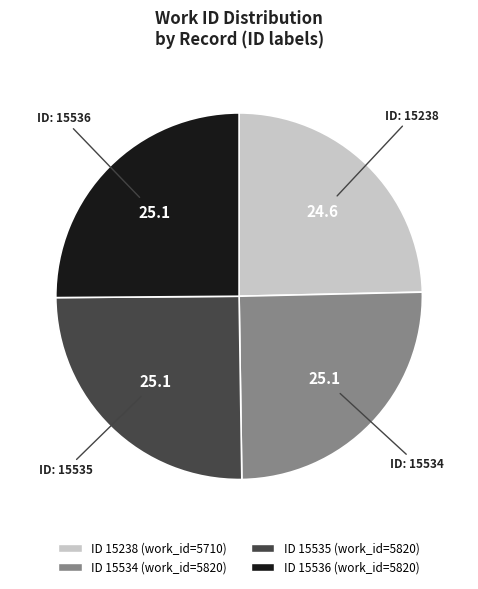

Is there any slice that represents more than half of the pie?

No